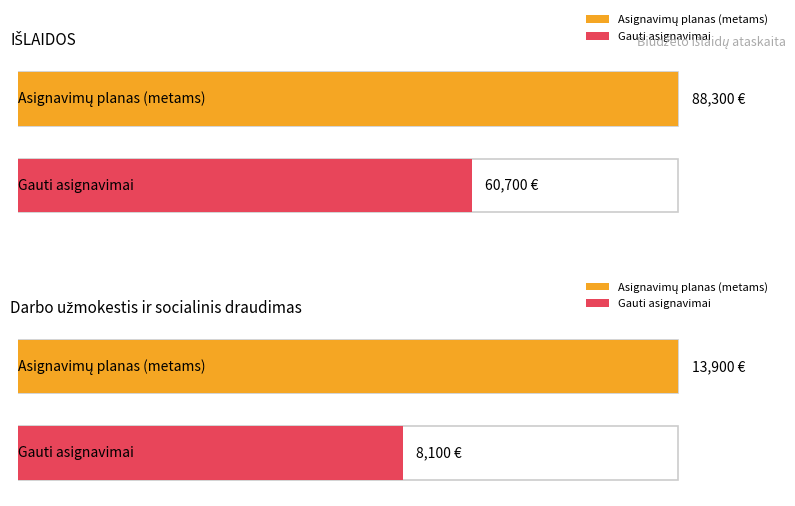

Is the value of Gauti asignavimai at Darbo užmokestis greater than the value of Asignavimų planas at Darbo užmokestis ir socialinis draudimas?

No